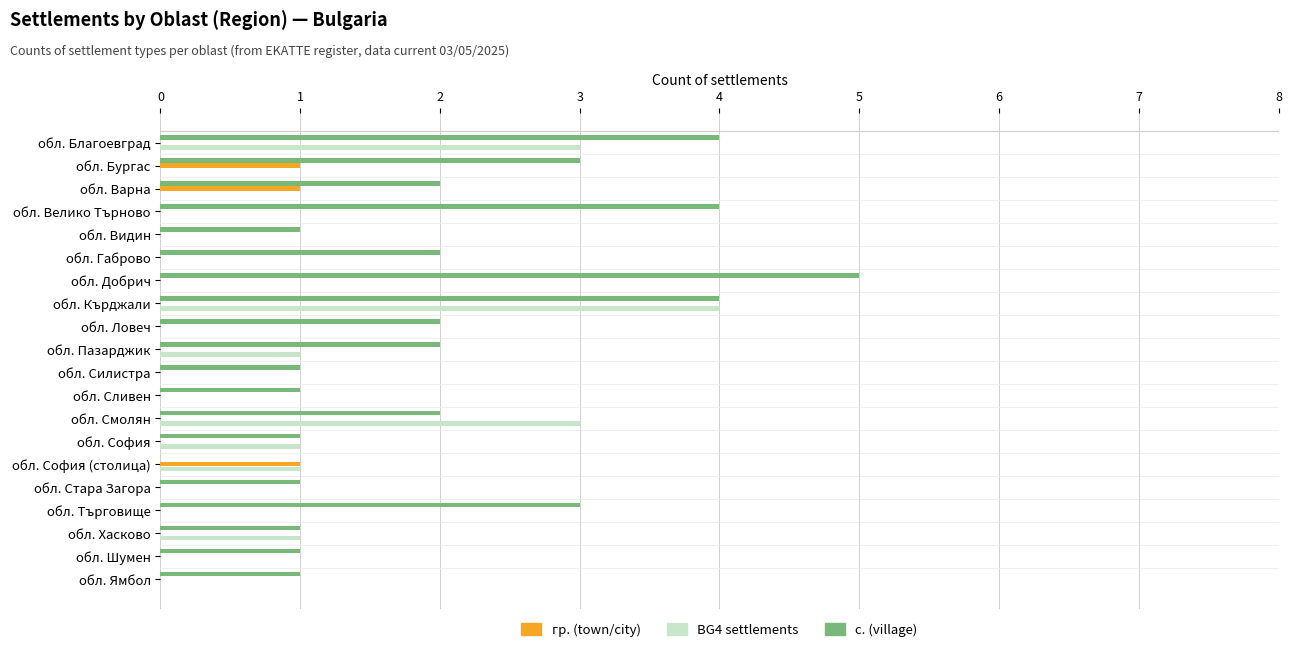

What is the sum of all BG4 settlements values?

14